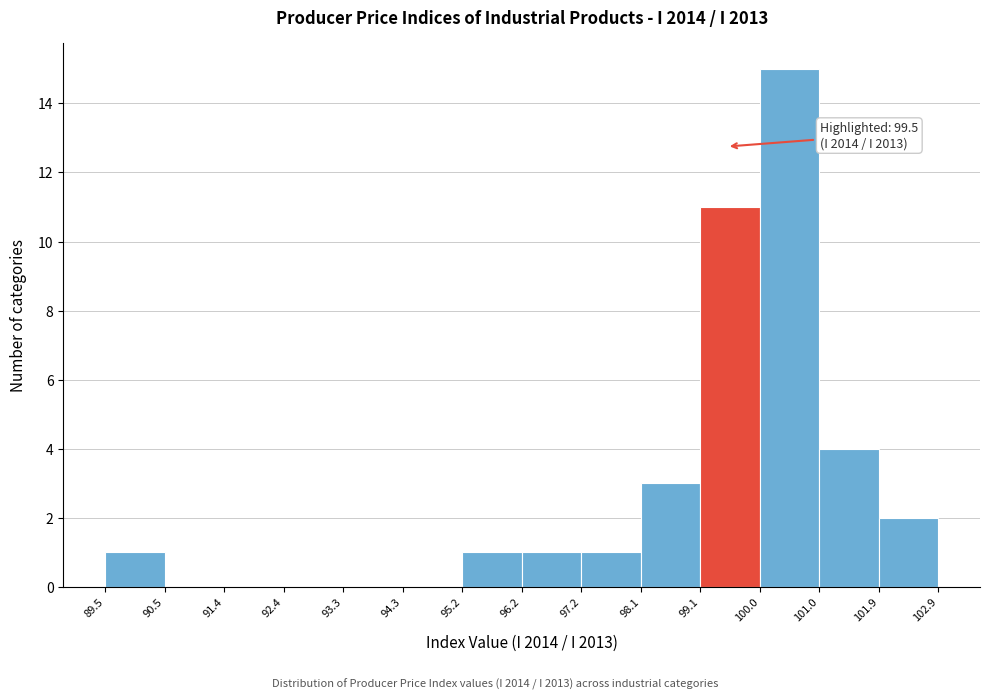

Which range on the x-axis has the tallest bar?

100.0 to 101.0